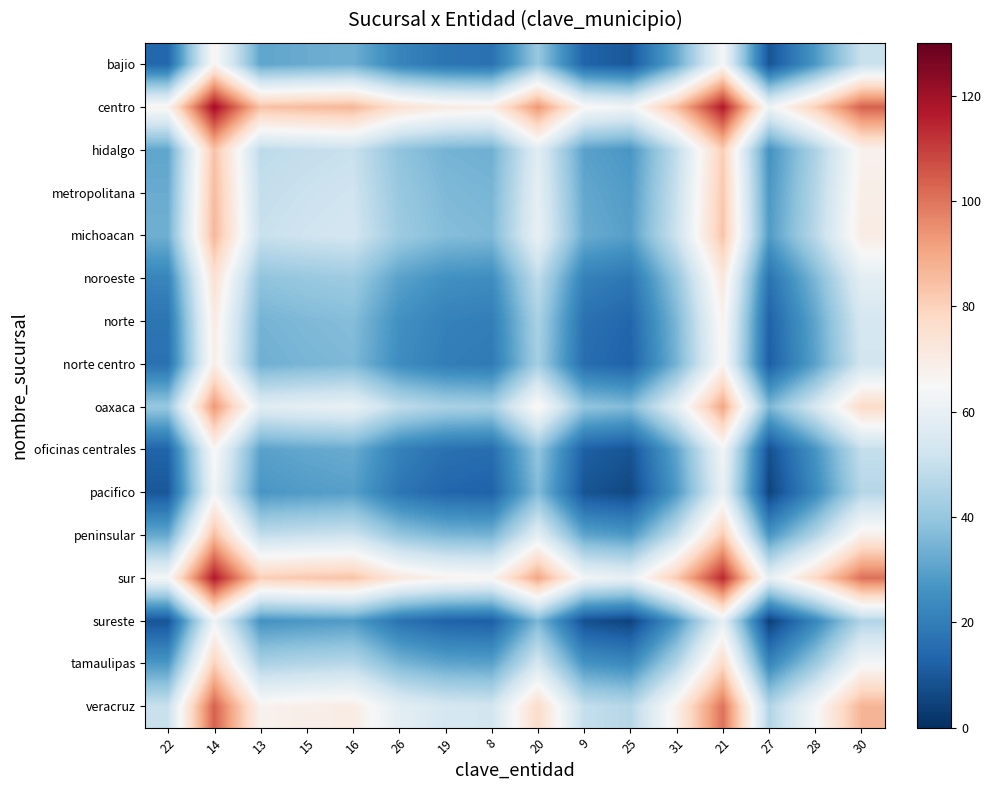

What is the maximum value shown in the chart?

120.0